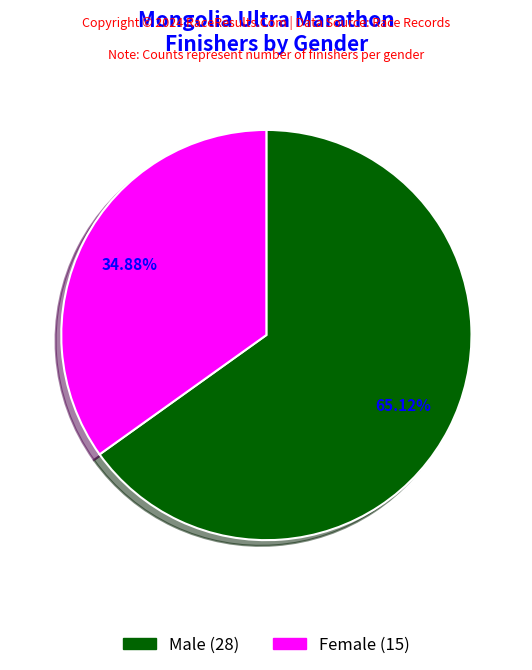

Approximately how many times larger is the value at Female compared to Male?

0.5